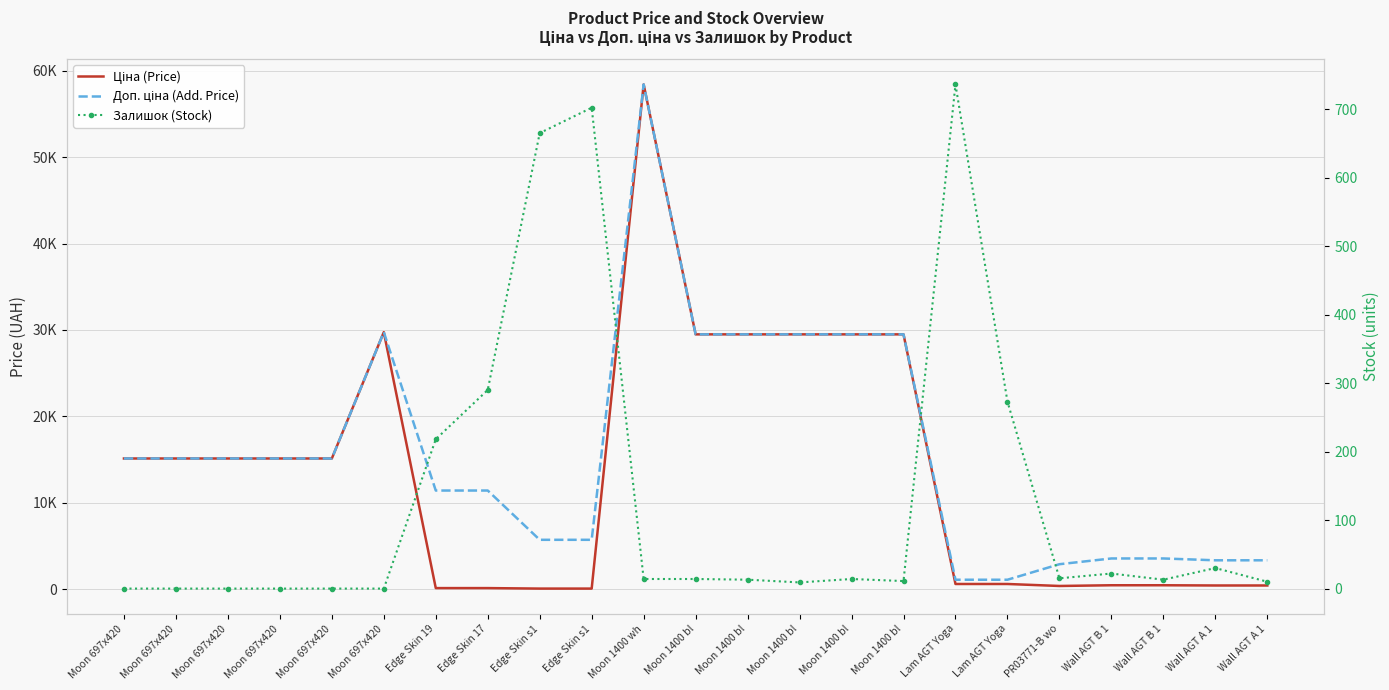

Which category has the lowest value in the Доп. ціна (Add. Price) series?

Lam AGT Yoga